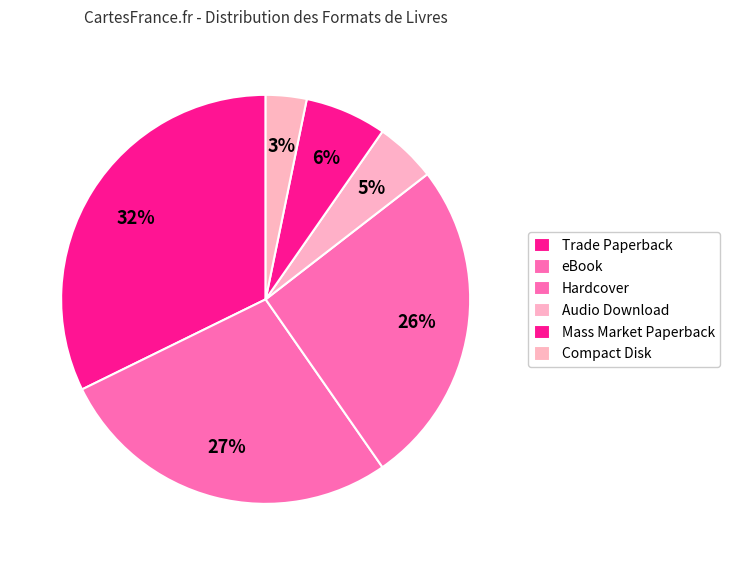

To the nearest percent, what portion does Mass Market Paperback represent?

6%